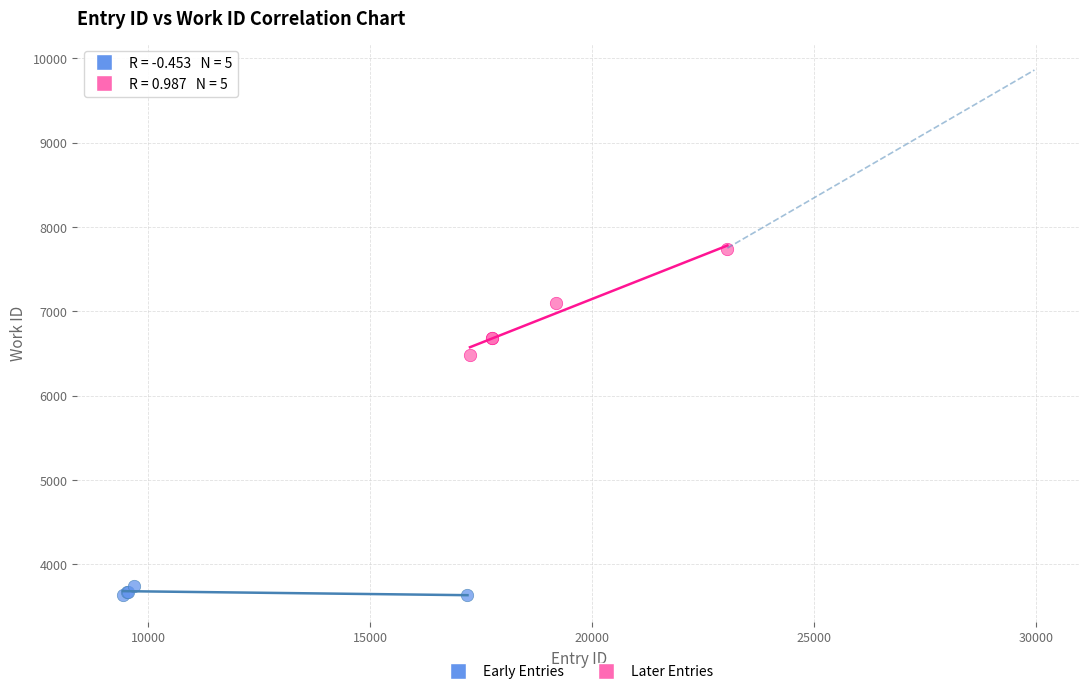

Which series reaches the maximum Y coordinate?

Later Entries